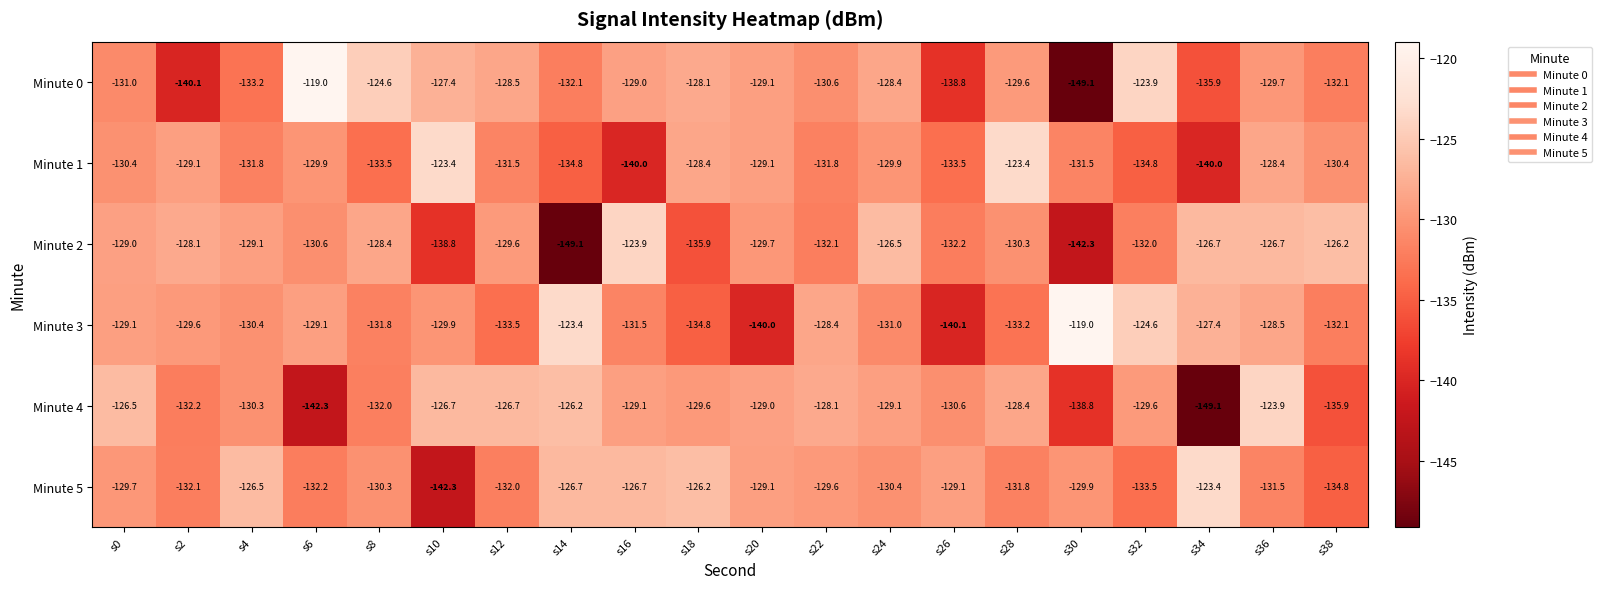

Between s10 and s26, which series saw the biggest shift?

Minute 5